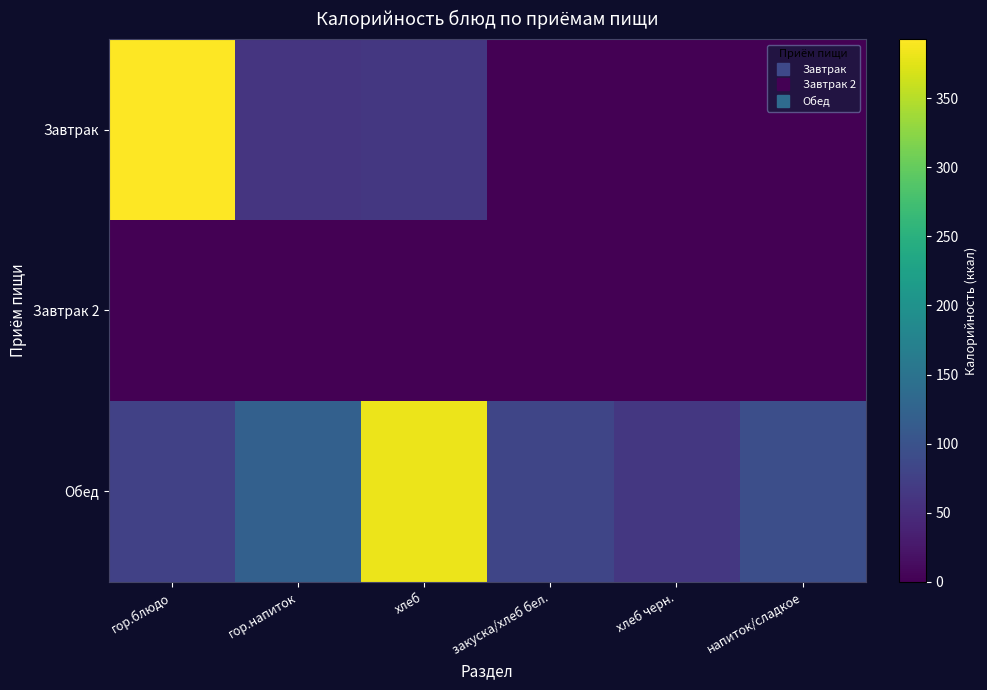

Rank the series at хлеб from lowest to highest value.

Завтрак 2, Завтрак, Обед